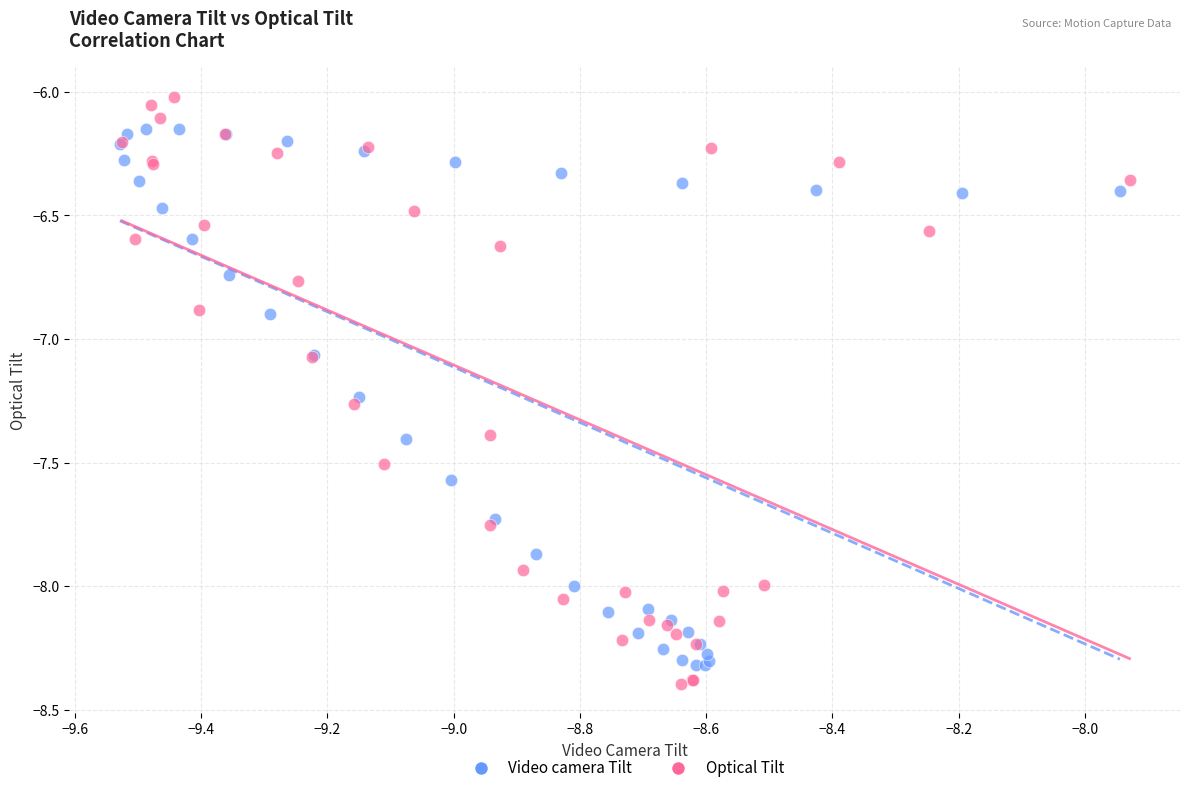

Which series has the widest spread of Y values?

Optical Tilt